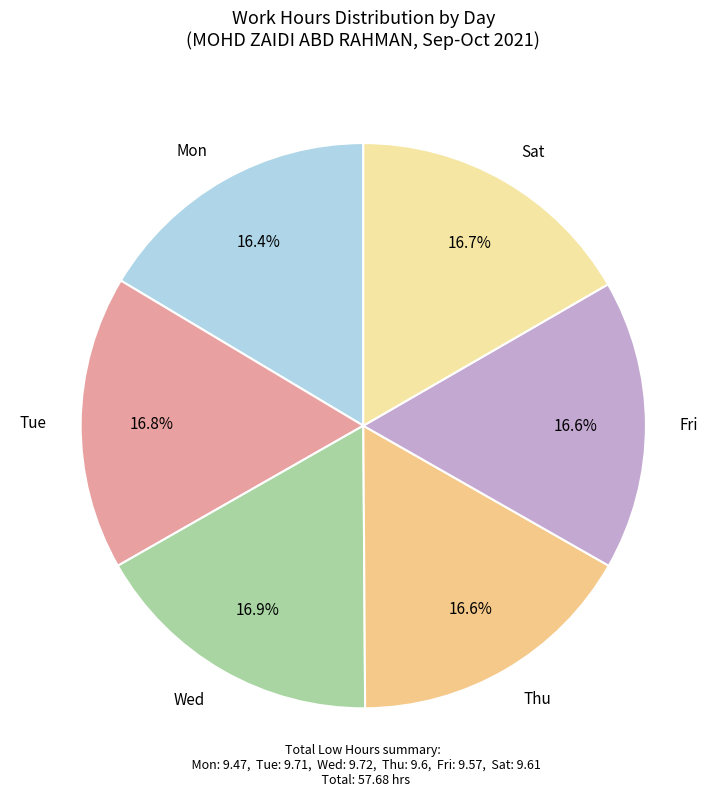

What percentage is the Tue slice, to the nearest percent?

17%